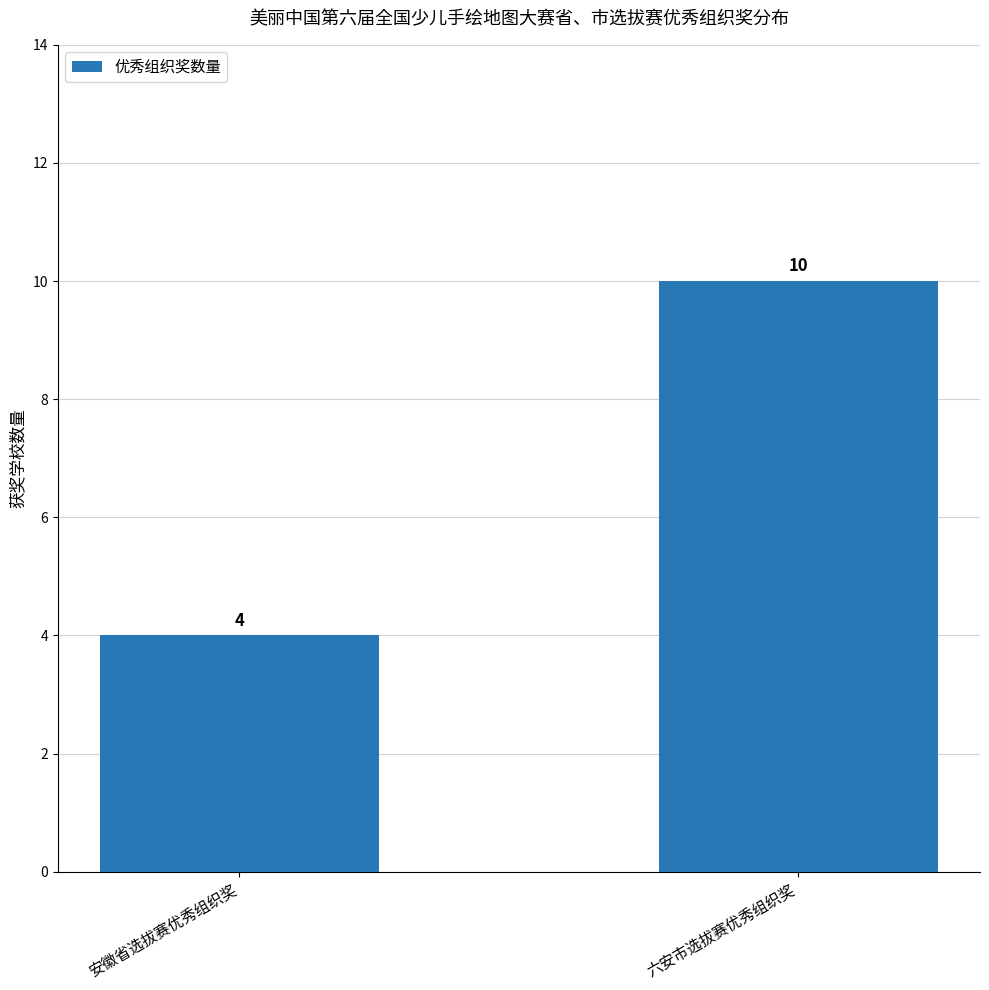

What position from the right is 安徽省选拔赛优秀组织奖?

2